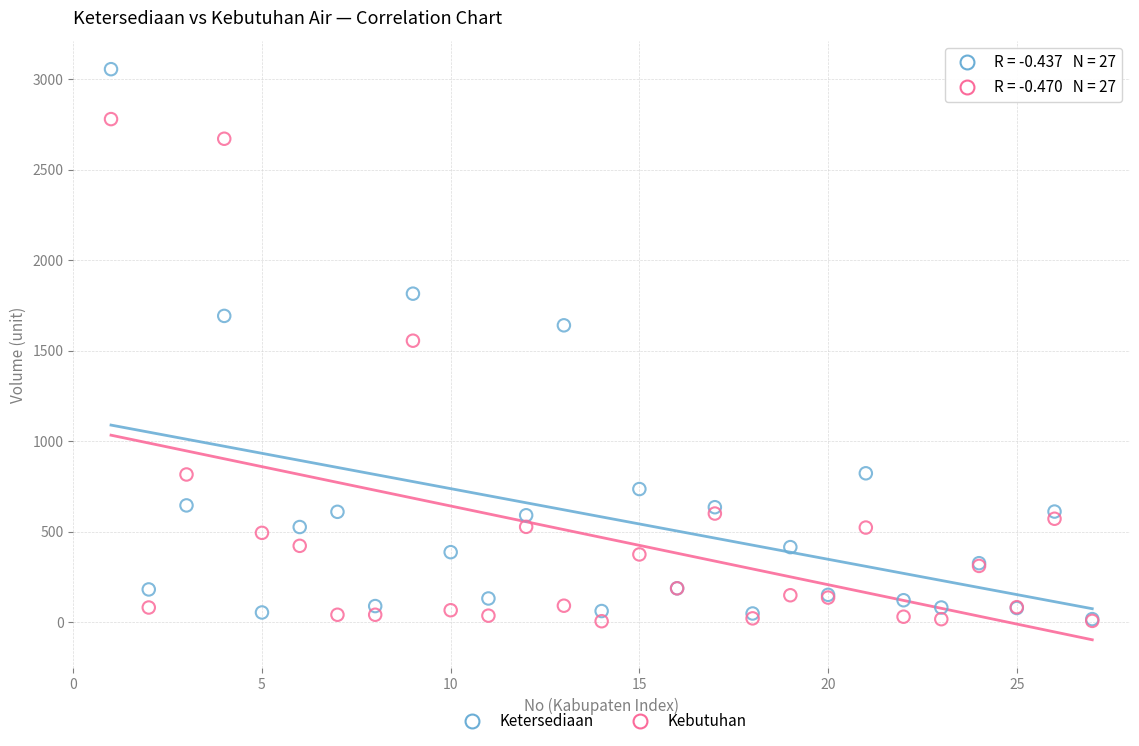

Which series contains the highest Y value?

Ketersediaan